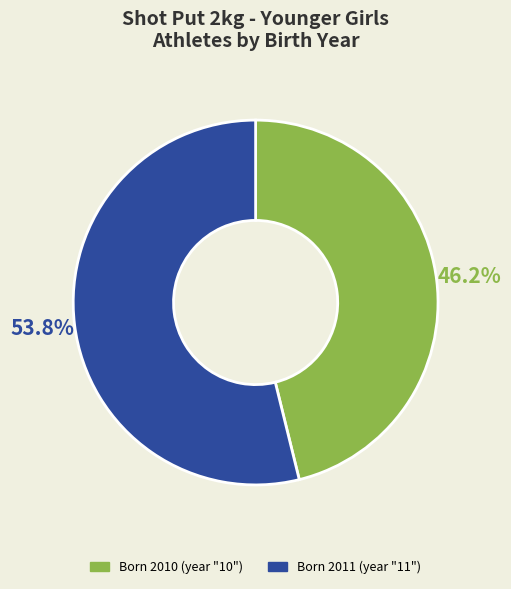

Is there a majority slice in this chart?

Yes